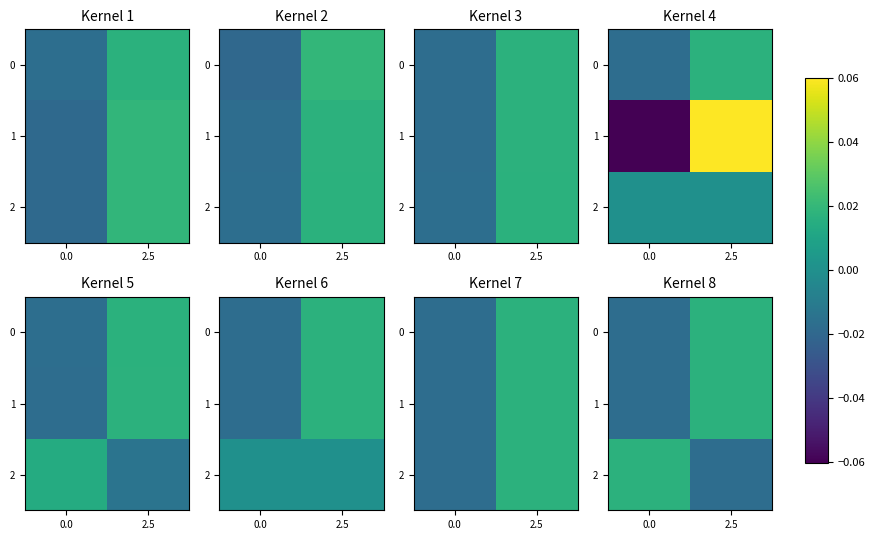

Count the 1 values in the range 0 to 1.

1